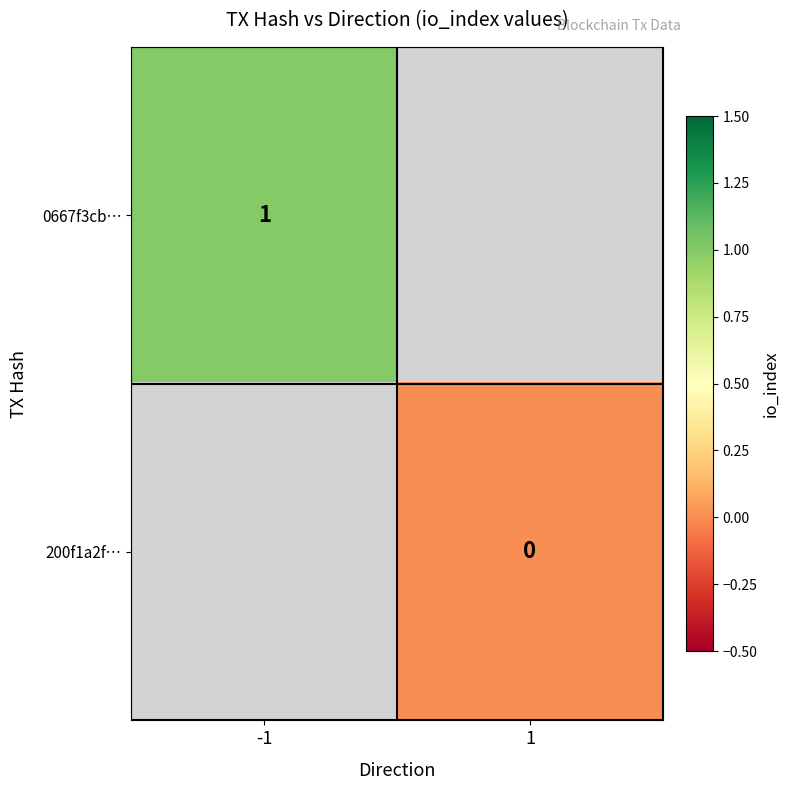

The value of 0667f3cb… at -1 is 1. True or false?

True